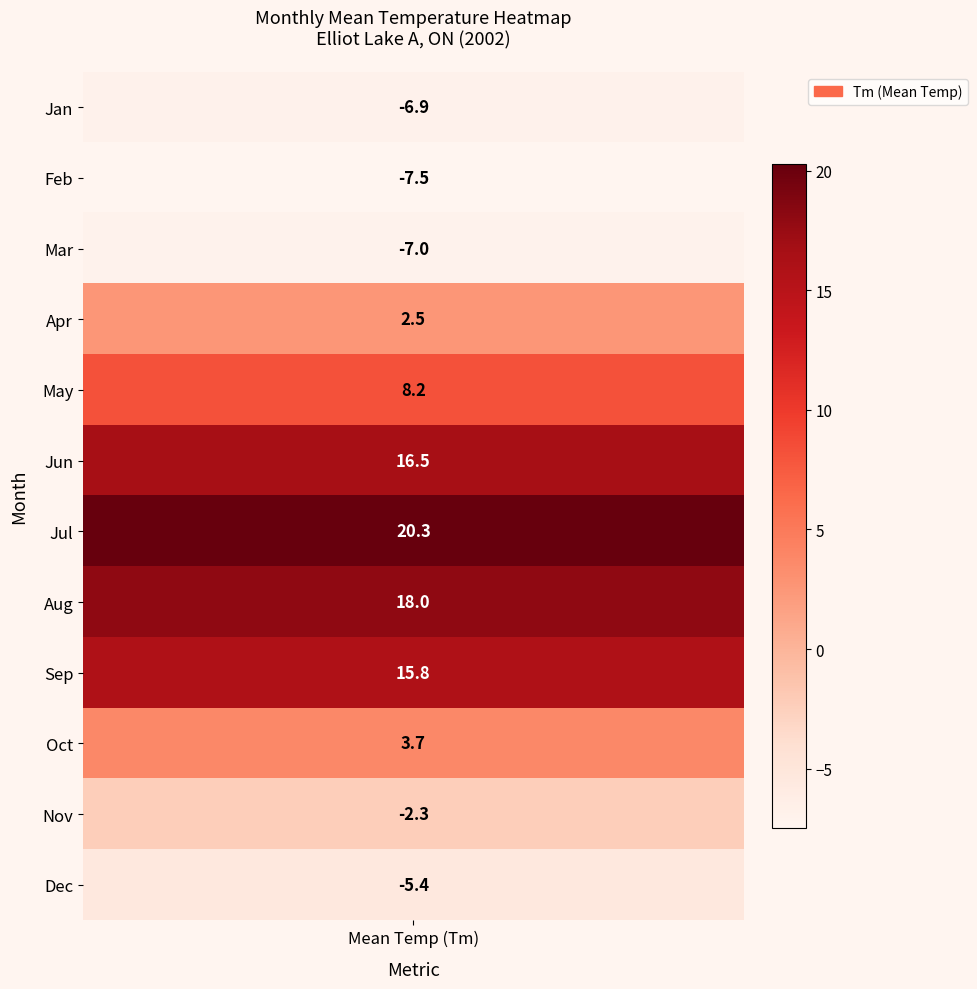

What is the lowest value of the 0 series?

-7.5